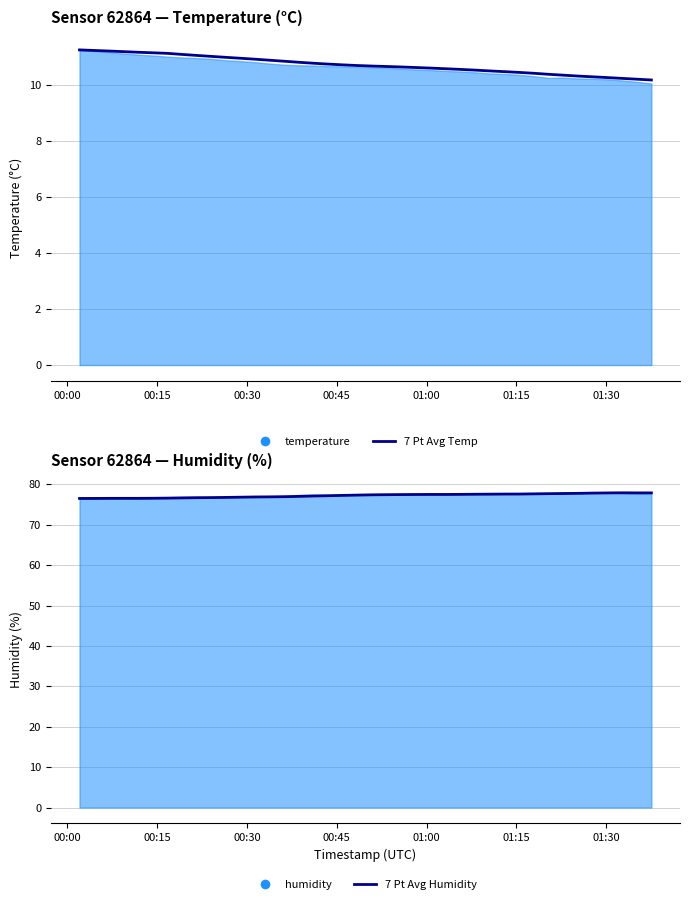

What is the smallest value displayed?

10.2